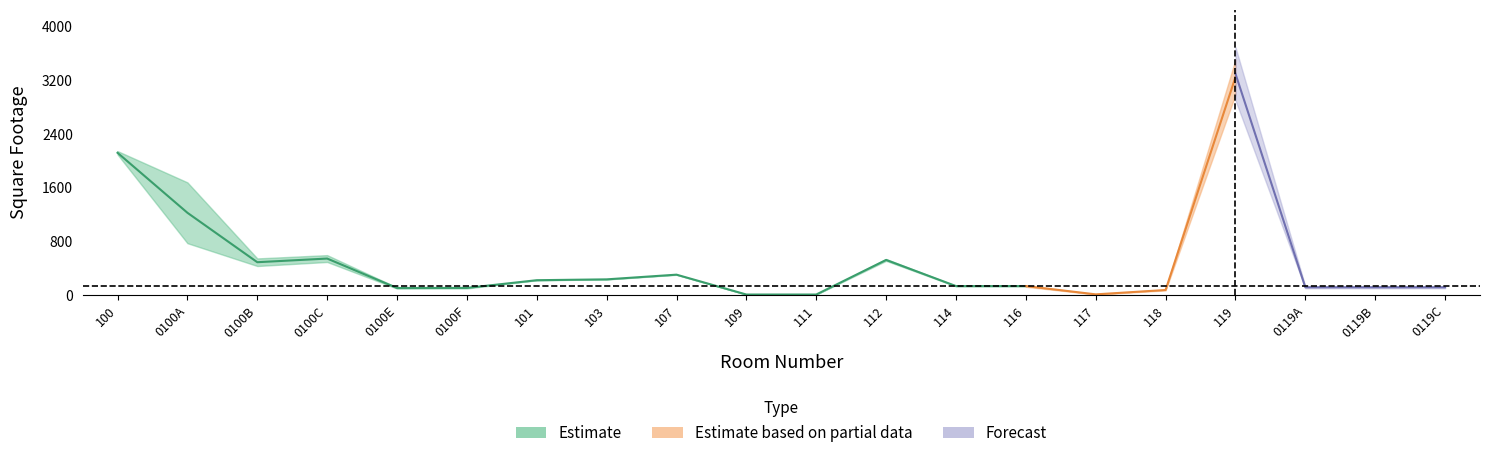

At which category does the chart reach its peak across all series?

119